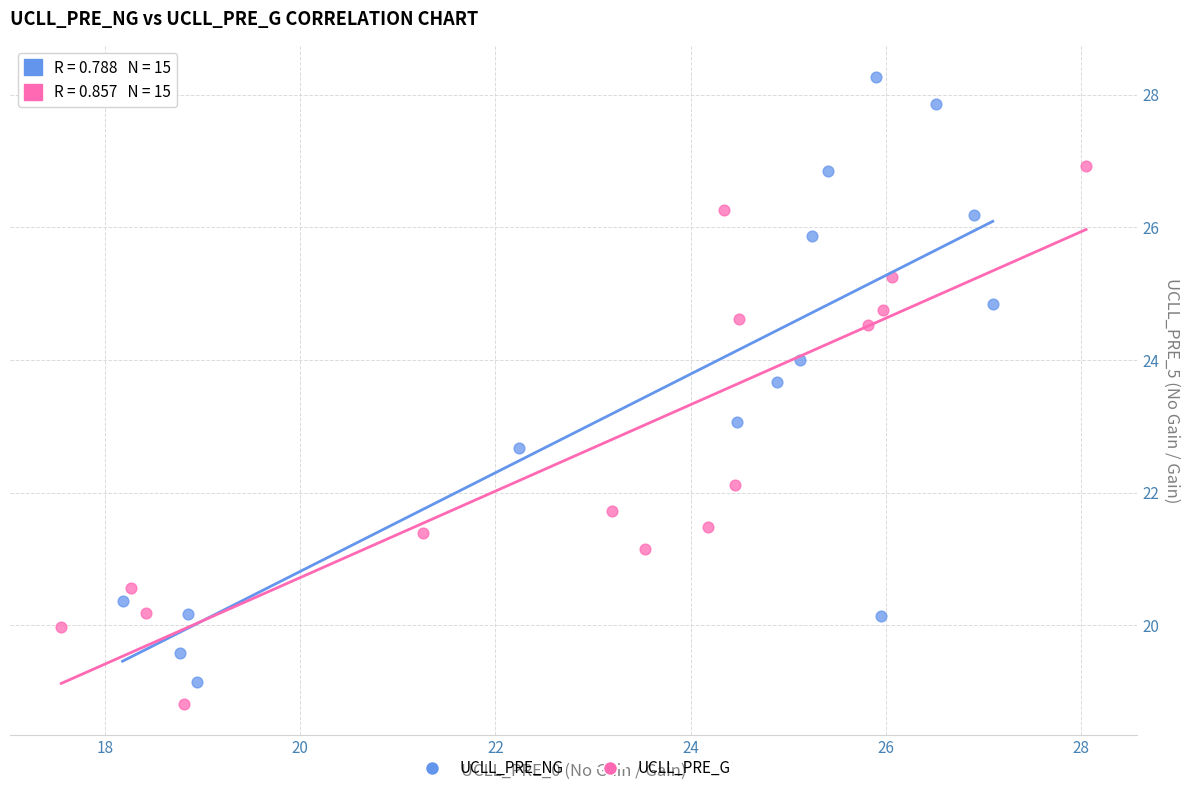

What are all the series names shown in the legend?

UCLL_PRE_NG, UCLL_PRE_G